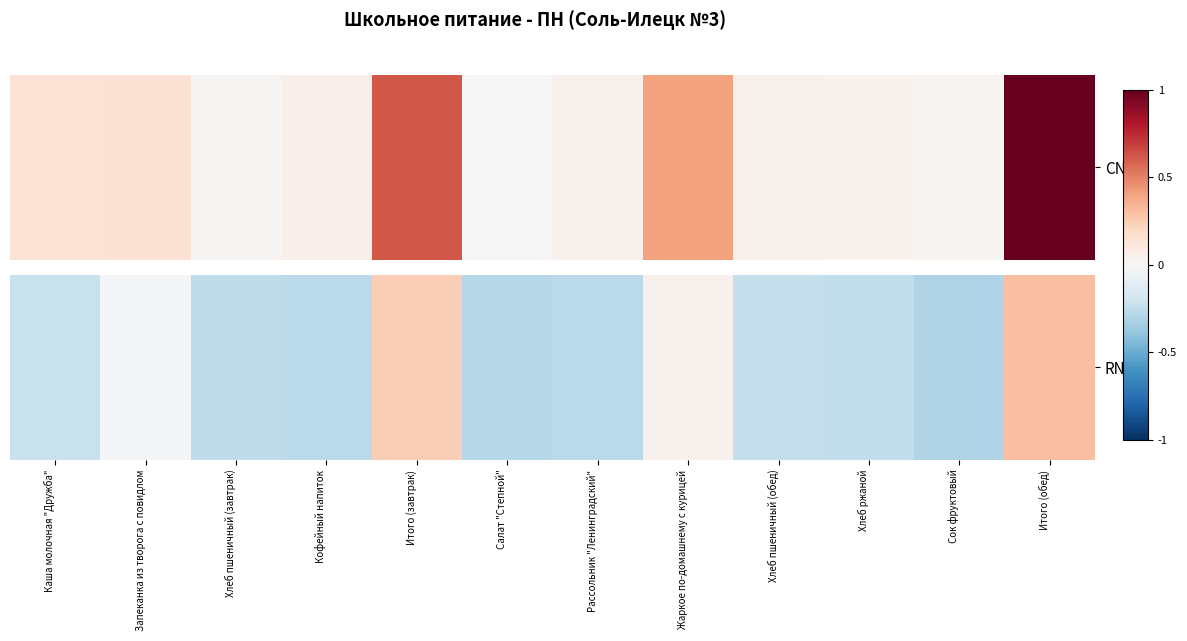

Where does the data first go above 0?

Итого (завтрак)